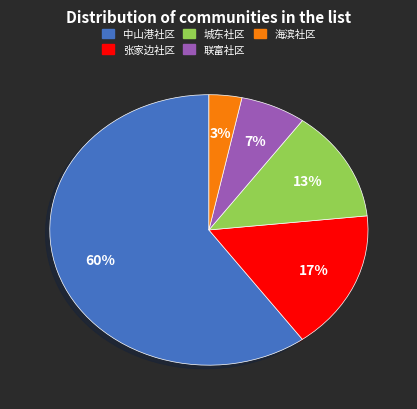

How many slices are in this pie chart?

5